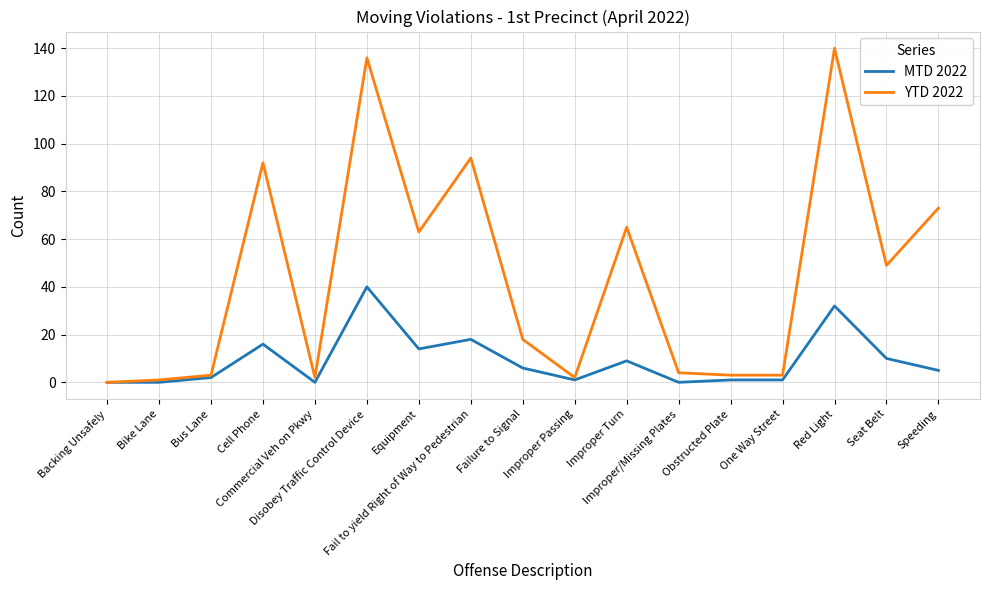

What is the highest value of the MTD 2022 series?

40